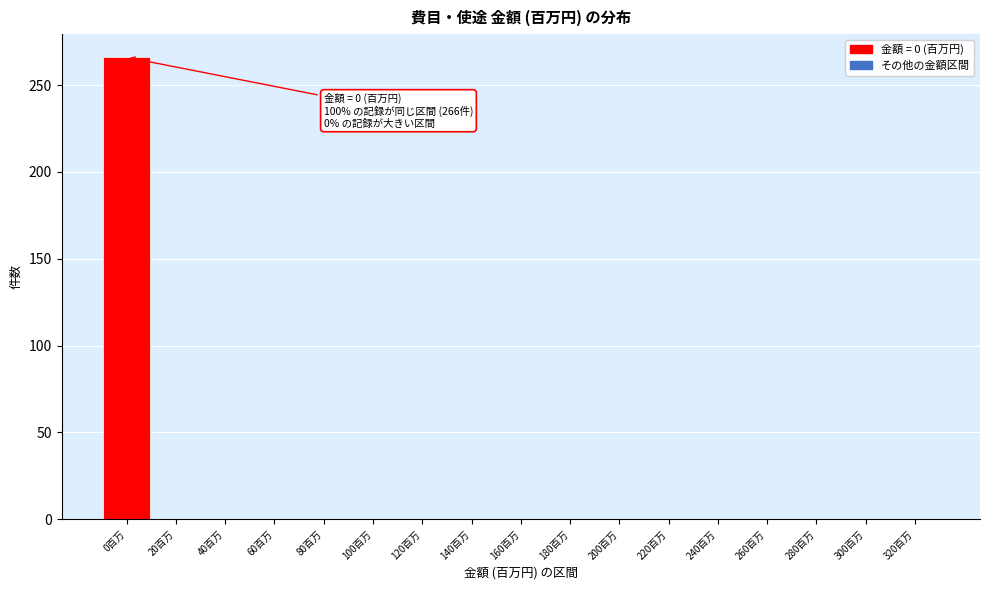

Reading left to right, list all the values displayed in this chart.

0百万=266	20百万=0	40百万=0	60百万=0	80百万=0	100百万=0	120百万=0	140百万=0	160百万=0	180百万=0	200百万=0	220百万=0	240百万=0	260百万=0	280百万=0	300百万=0	320百万=0